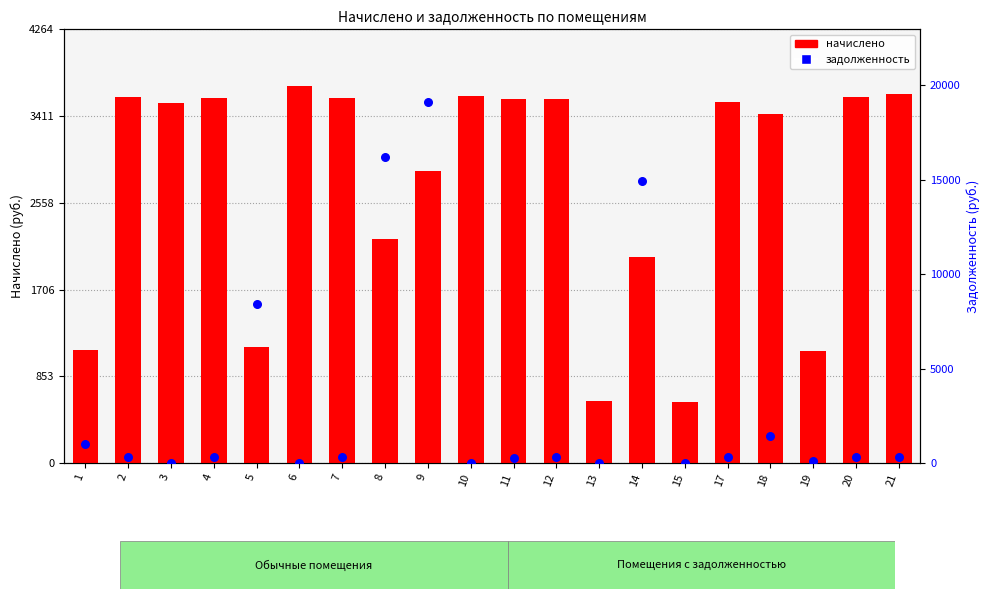

Which series reaches the minimum Y coordinate?

задолженность